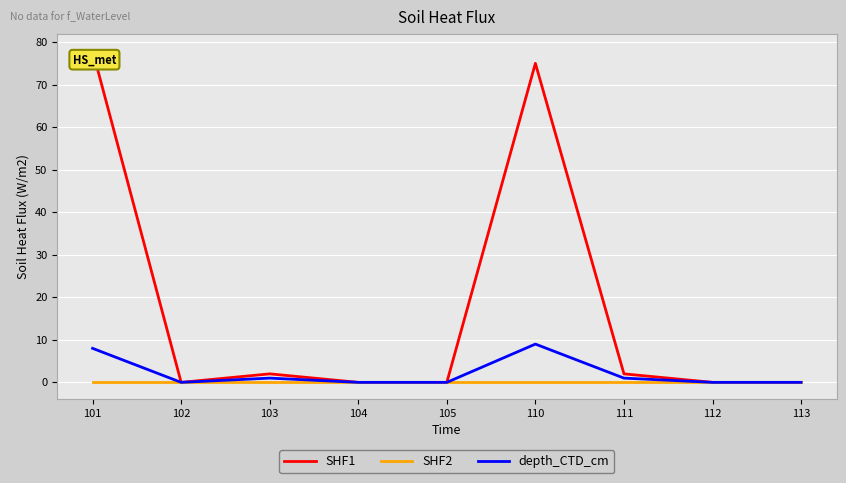

Reading right to left, transcribe all the data shown in this chart.

SHF1: 0	0	2	75	0	0	2	0	78
SHF2: 0	0	0	0	0	0	0	0	0
depth_CTD_cm: 0	0	1	9	0	0	1	0	8